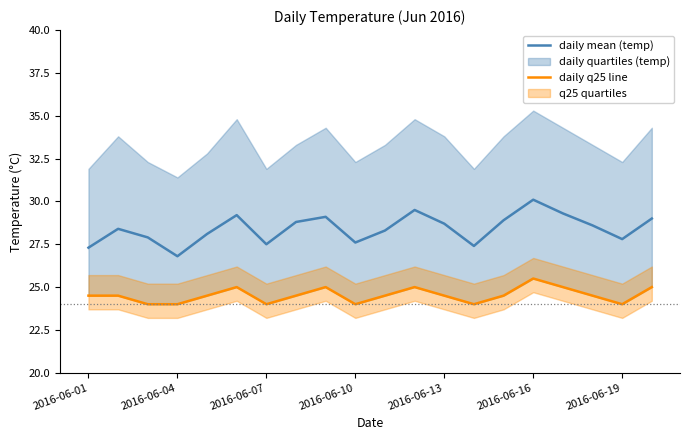

What is the highest value of the daily mean (temp) series?

30.1